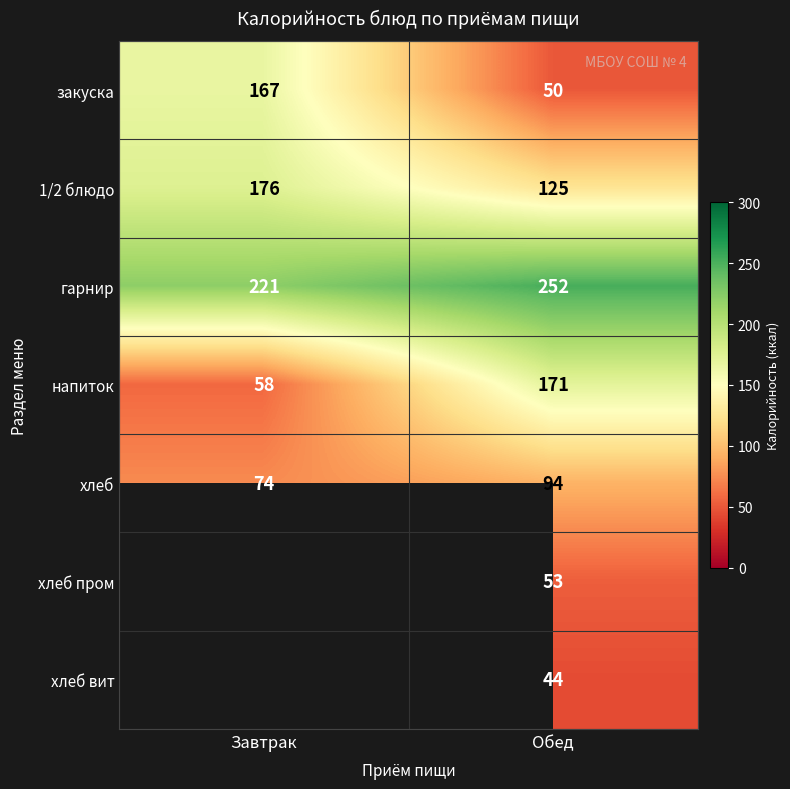

Is the value of 1/2 блюдо at Обед greater than the value of закуска at Завтрак?

No